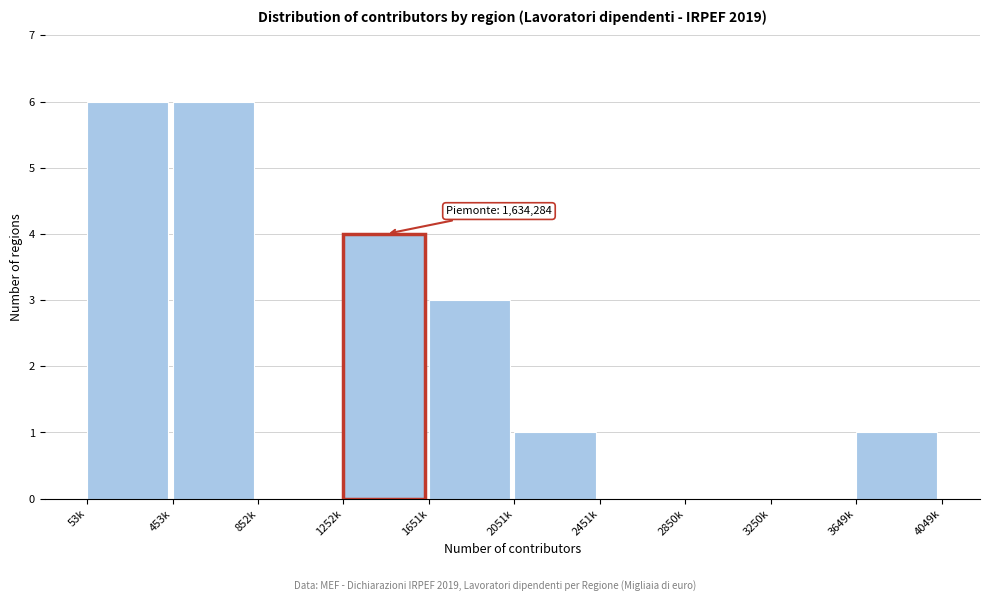

Reading left to right, list all the values displayed in this chart.

53k=6	453k=6	852k=0	1252k=4	1651k=3	2051k=1	2451k=0	2850k=0	3250k=0	3649k=1